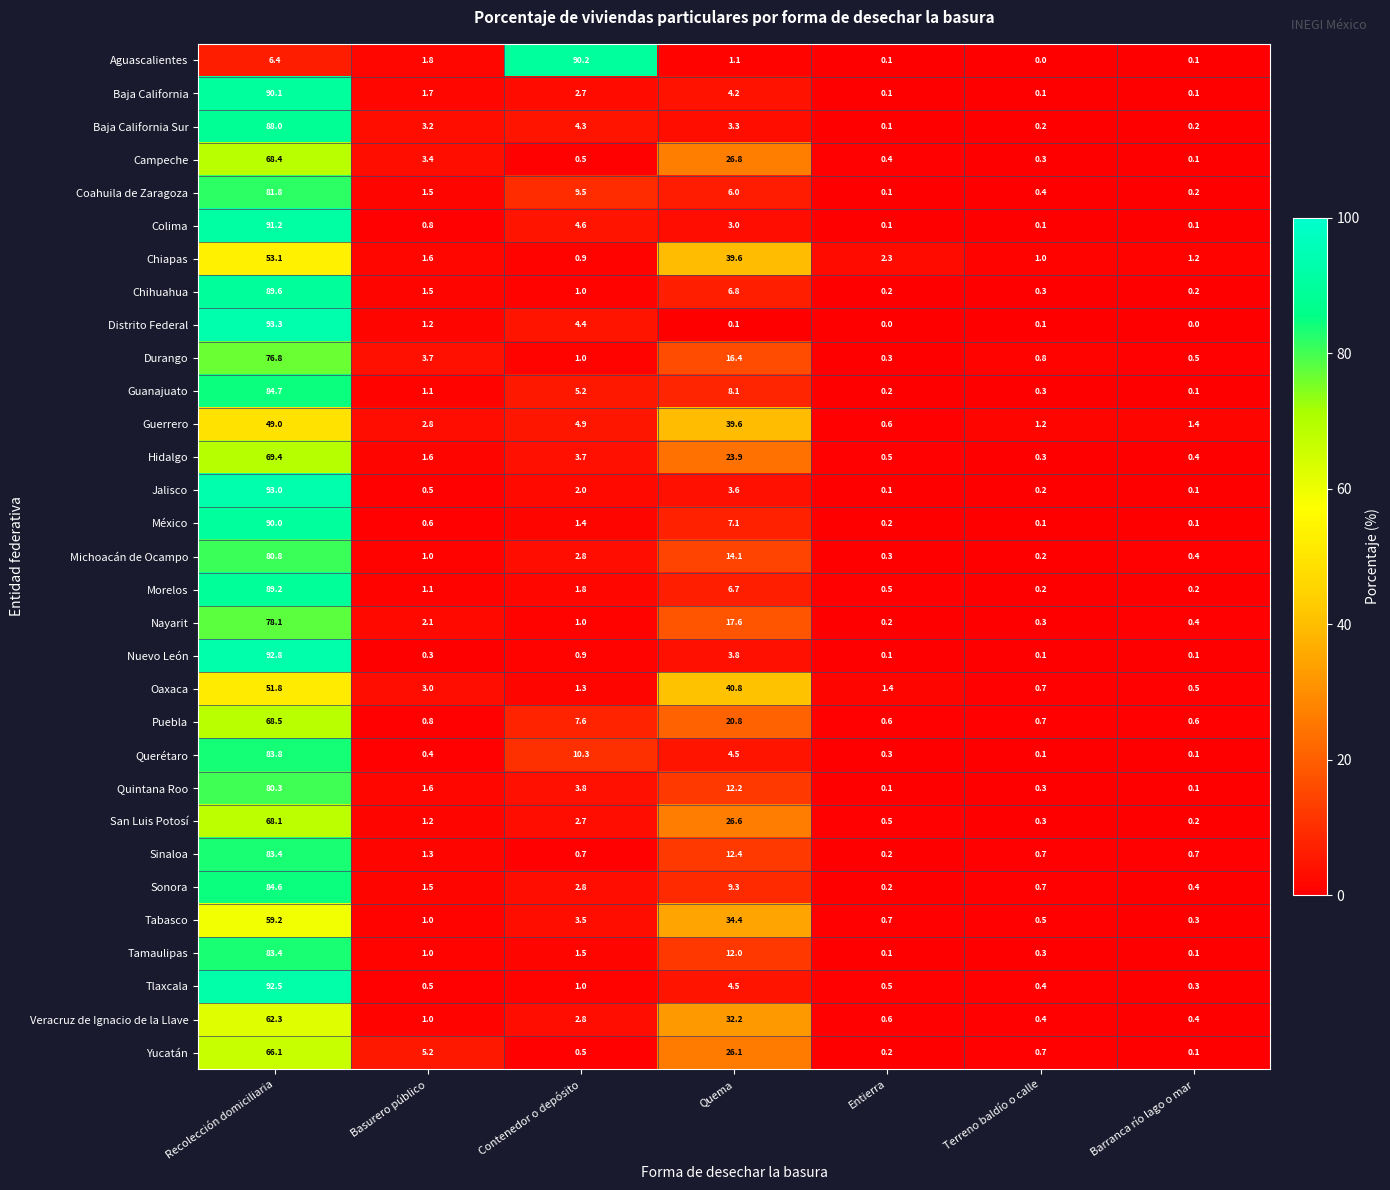

The value of Coahuila de Zaragoza at Recolección domiciliaria is 41.2. True or false?

False